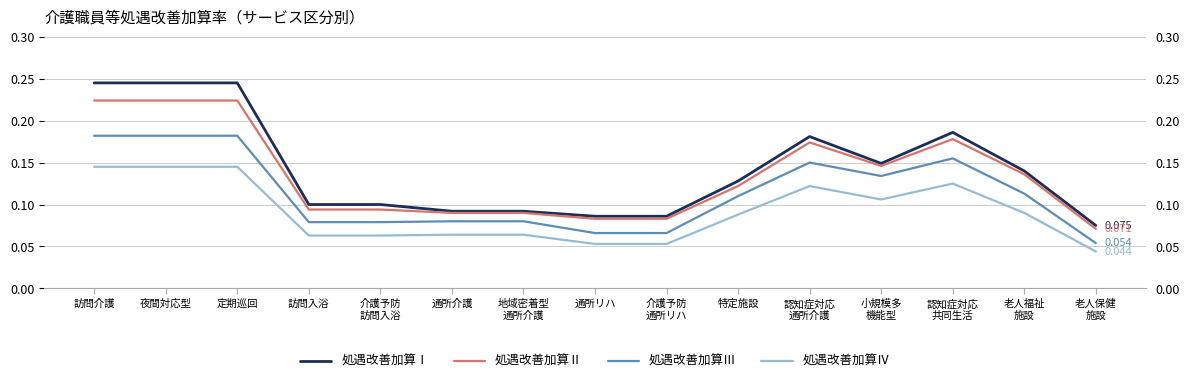

Reading right to left, list all the values displayed in this chart.

処遇改善加算Ⅰ: 老人保健
施設=0.1	老人福祉
施設=0.1	認知症対応
共同生活=0.2	小規模多
機能型=0.1	認知症対応
通所介護=0.2	特定施設=0.1	介護予防
通所リハ=0.1	通所リハ=0.1	地域密着型
通所介護=0.1	通所介護=0.1	介護予防
訪問入浴=0.1	訪問入浴=0.1	定期巡回=0.2	夜間対応型=0.2	訪問介護=0.2
処遇改善加算Ⅱ: 老人保健
施設=0.1	老人福祉
施設=0.1	認知症対応
共同生活=0.2	小規模多
機能型=0.1	認知症対応
通所介護=0.2	特定施設=0.1	介護予防
通所リハ=0.1	通所リハ=0.1	地域密着型
通所介護=0.1	通所介護=0.1	介護予防
訪問入浴=0.1	訪問入浴=0.1	定期巡回=0.2	夜間対応型=0.2	訪問介護=0.2
処遇改善加算Ⅲ: 老人保健
施設=0.1	老人福祉
施設=0.1	認知症対応
共同生活=0.2	小規模多
機能型=0.1	認知症対応
通所介護=0.1	特定施設=0.1	介護予防
通所リハ=0.1	通所リハ=0.1	地域密着型
通所介護=0.1	通所介護=0.1	介護予防
訪問入浴=0.1	訪問入浴=0.1	定期巡回=0.2	夜間対応型=0.2	訪問介護=0.2
処遇改善加算Ⅳ: 老人保健
施設=0.0	老人福祉
施設=0.1	認知症対応
共同生活=0.1	小規模多
機能型=0.1	認知症対応
通所介護=0.1	特定施設=0.1	介護予防
通所リハ=0.1	通所リハ=0.1	地域密着型
通所介護=0.1	通所介護=0.1	介護予防
訪問入浴=0.1	訪問入浴=0.1	定期巡回=0.1	夜間対応型=0.1	訪問介護=0.1